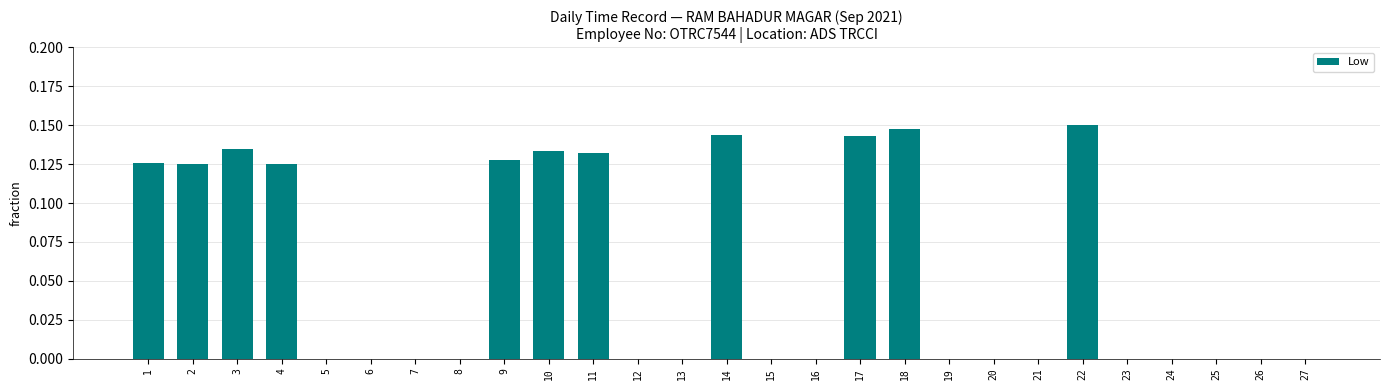

What is the sum of the values at 22 and 10?

0.3